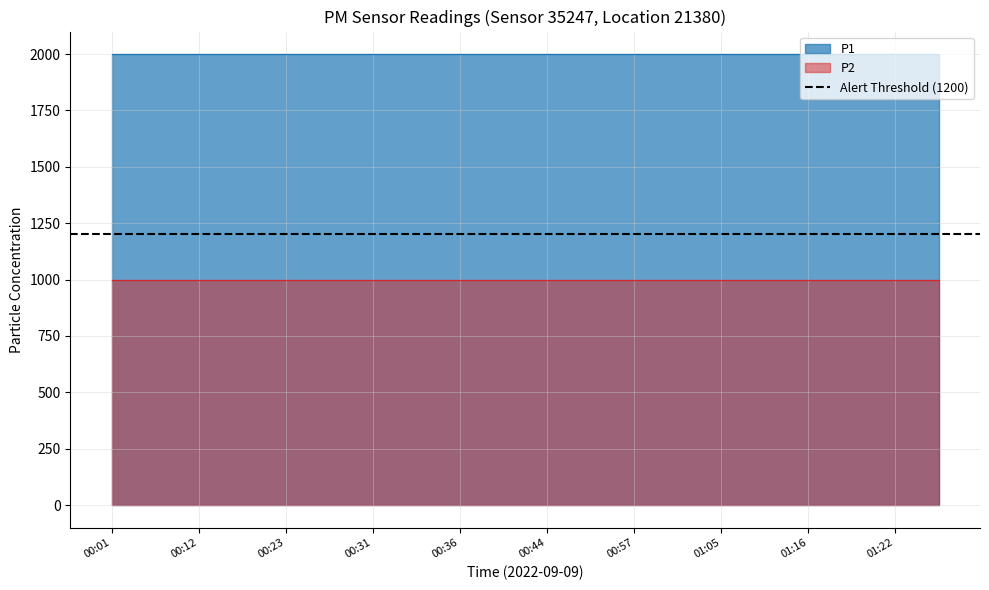

Which series has the largest total across all categories?

P1